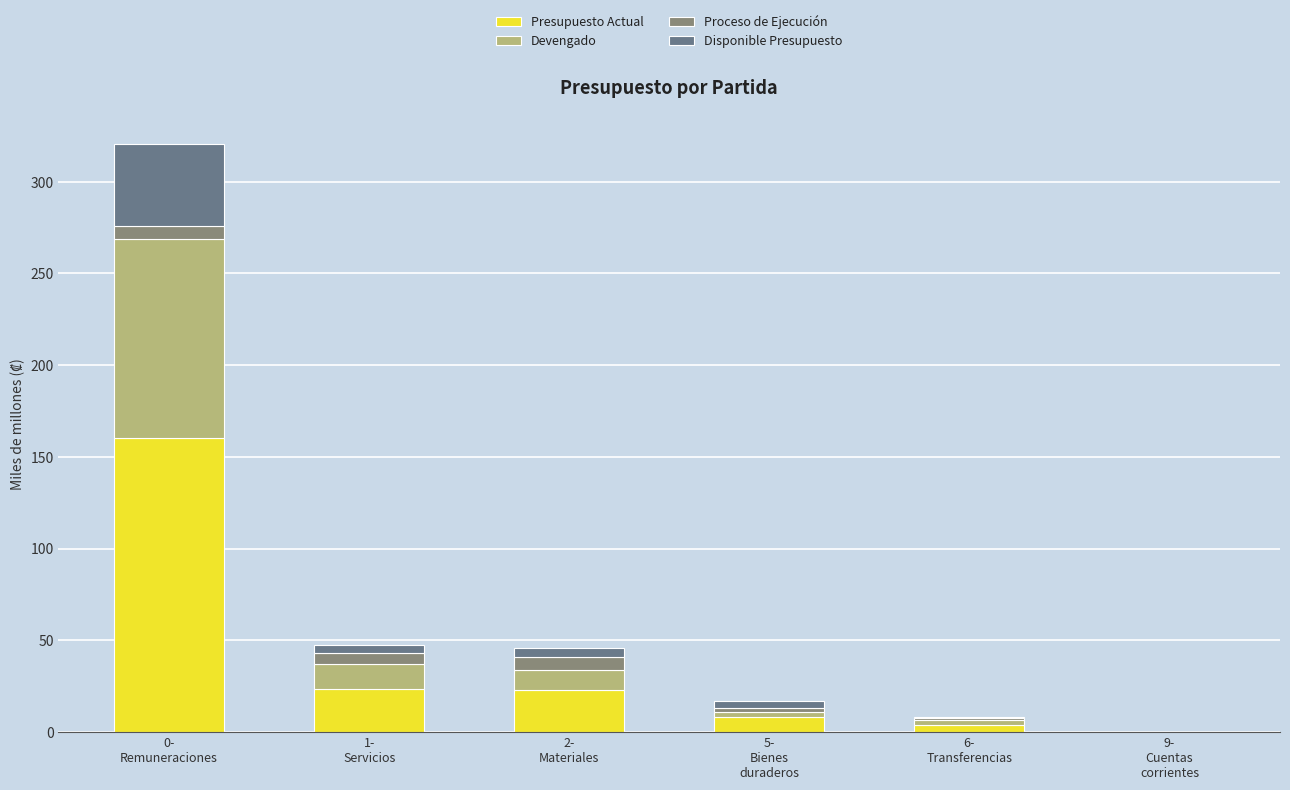

How many categories are shown in the chart?

6